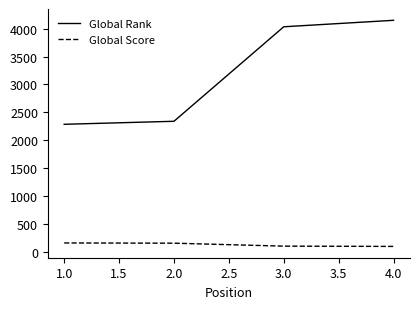

What is the smallest value displayed?

97